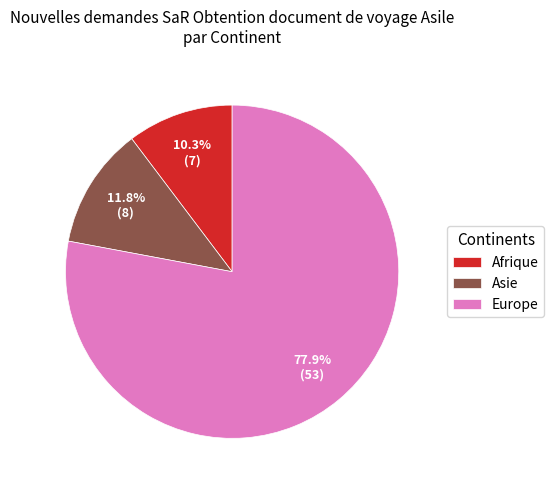

Combined, do Europe and Afrique account for over 50%?

Yes